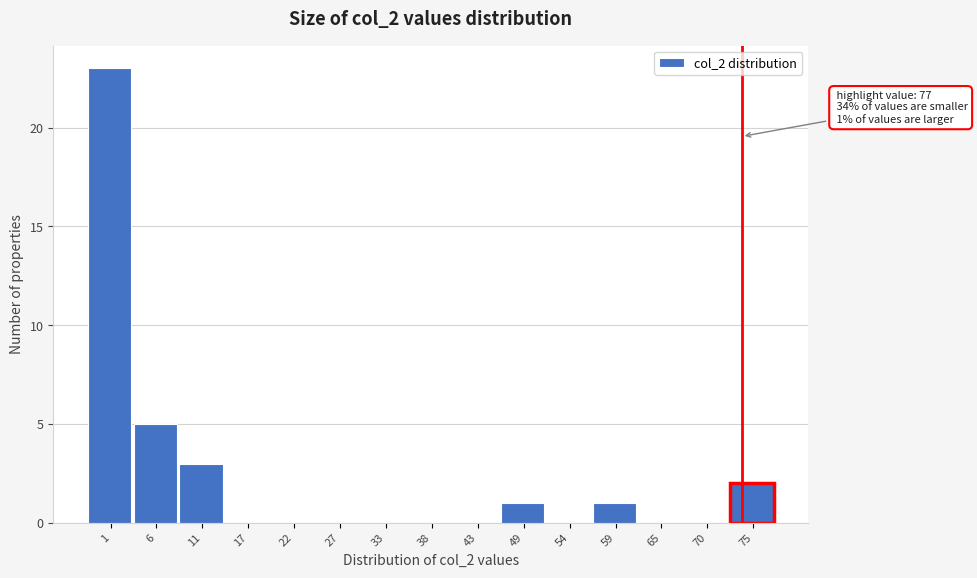

Reading left to right, transcribe all the data shown in this chart.

1=23	6=5	11=3	17=0	22=0	27=0	33=0	38=0	43=0	49=1	54=0	59=1	65=0	70=0	75=2